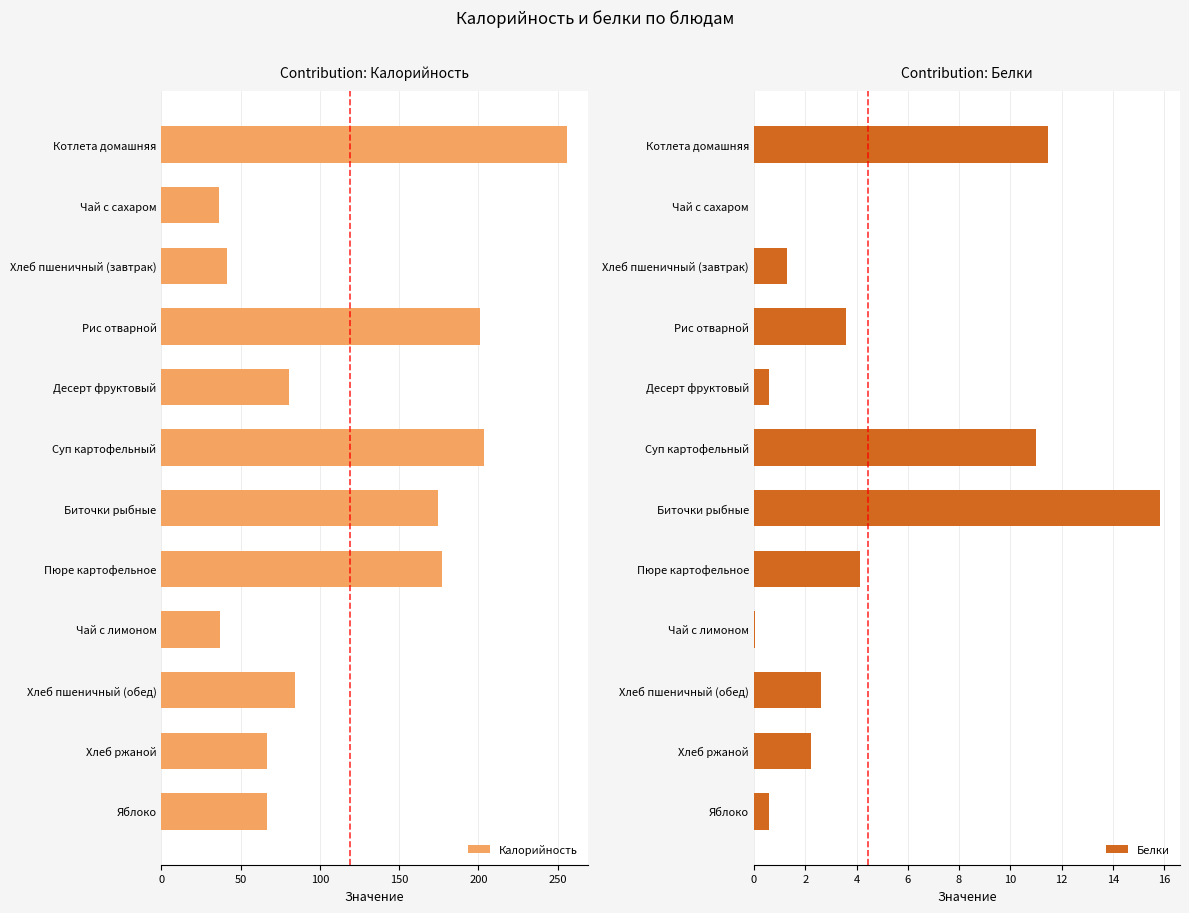

What is the maximum value shown in the chart?

256.0